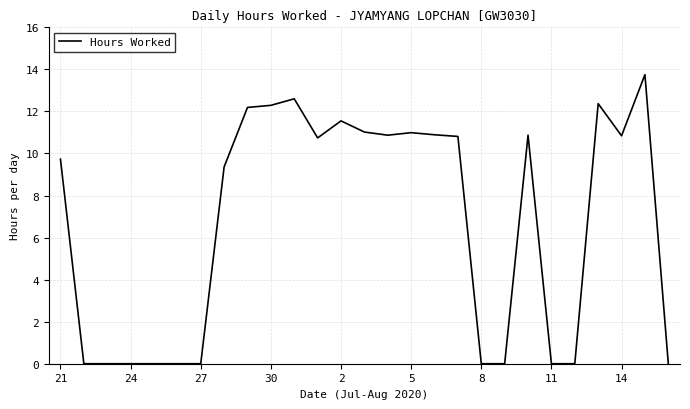

What is the maximum value shown in the chart?

13.8